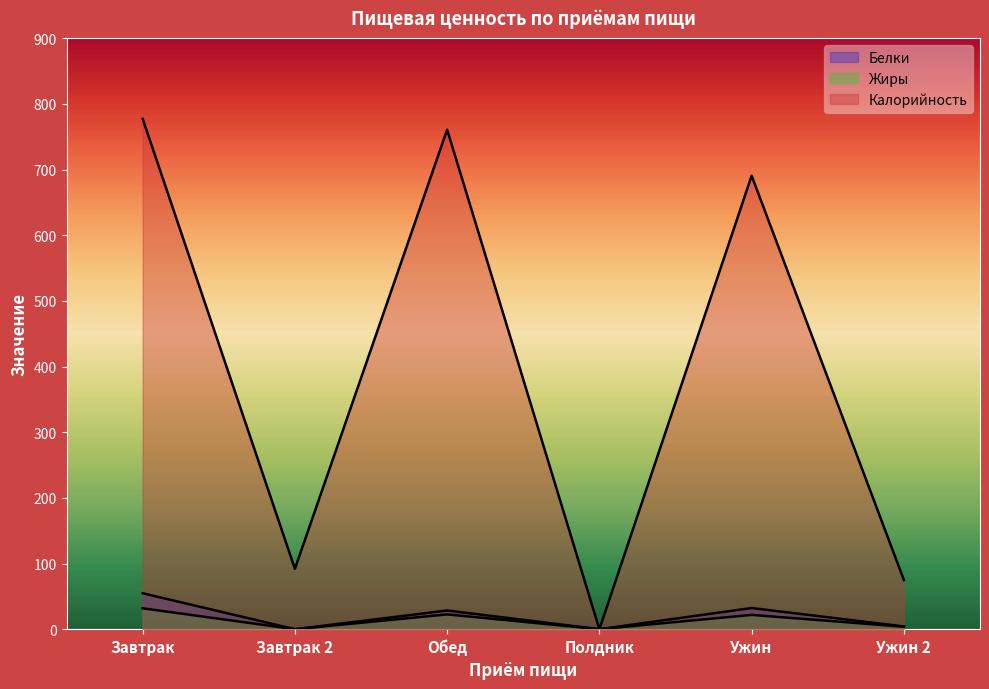

Reading left to right, transcribe all the data shown in this chart.

Белки: Завтрак=54.8	Завтрак 2=0.0	Обед=28.5	Полдник=0.0	Ужин=32.2	Ужин 2=4.2
Жиры: Завтрак=31.8	Завтрак 2=0.0	Обед=22.5	Полдник=0.0	Ужин=21.8	Ужин 2=3.8
Калорийность: Завтрак=777.2	Завтрак 2=92.0	Обед=760.6	Полдник=0.0	Ужин=690.6	Ужин 2=75.0